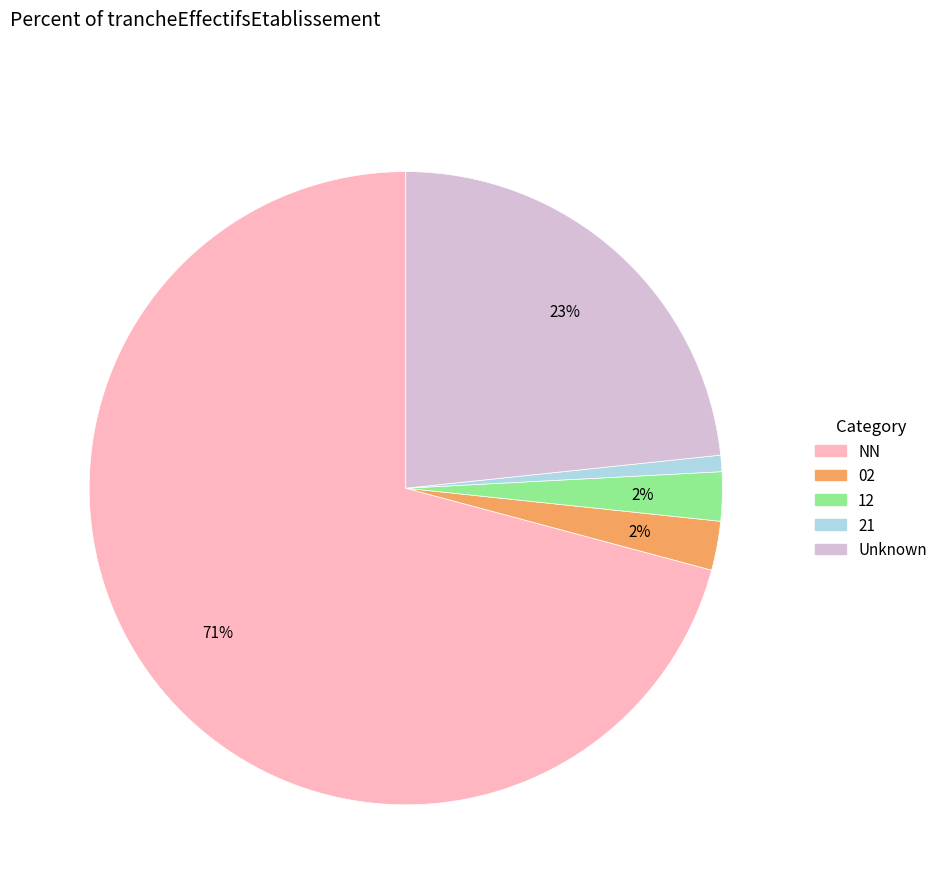

Does any single category account for the majority?

Yes